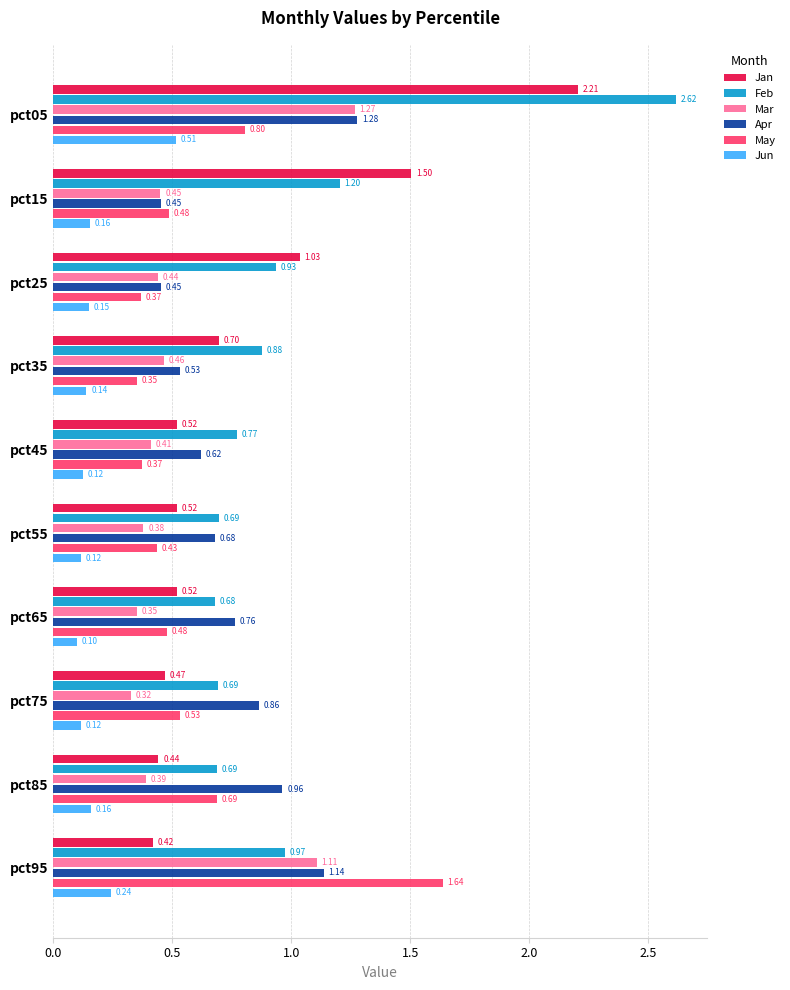

What is the difference between the Mar values at pct05 and pct25?

0.8